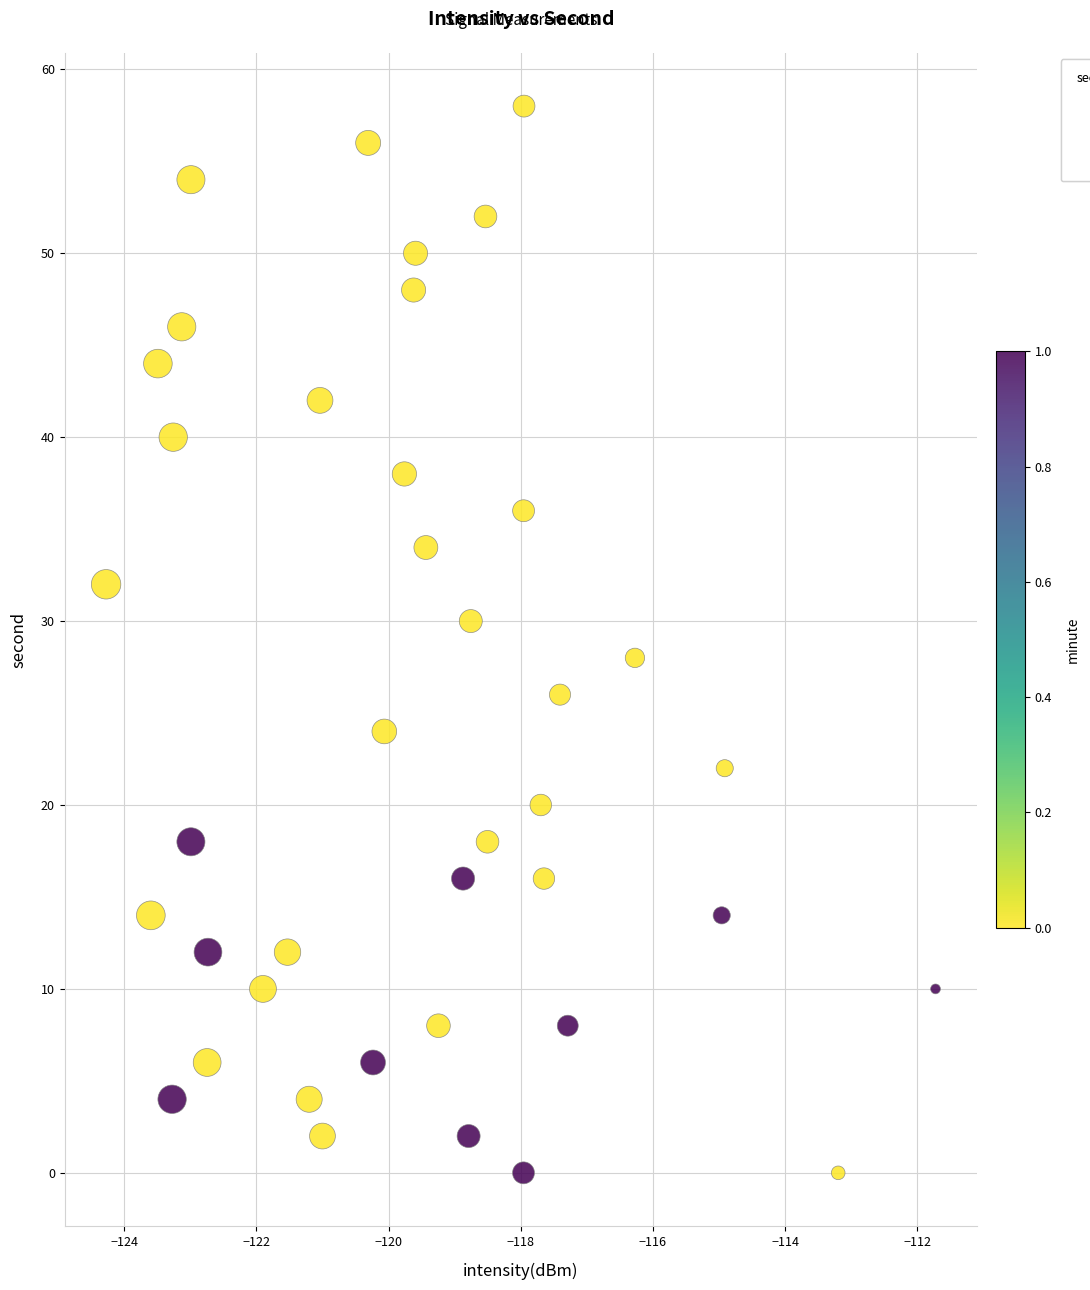

What is the range of Y values (max minus min)?

58